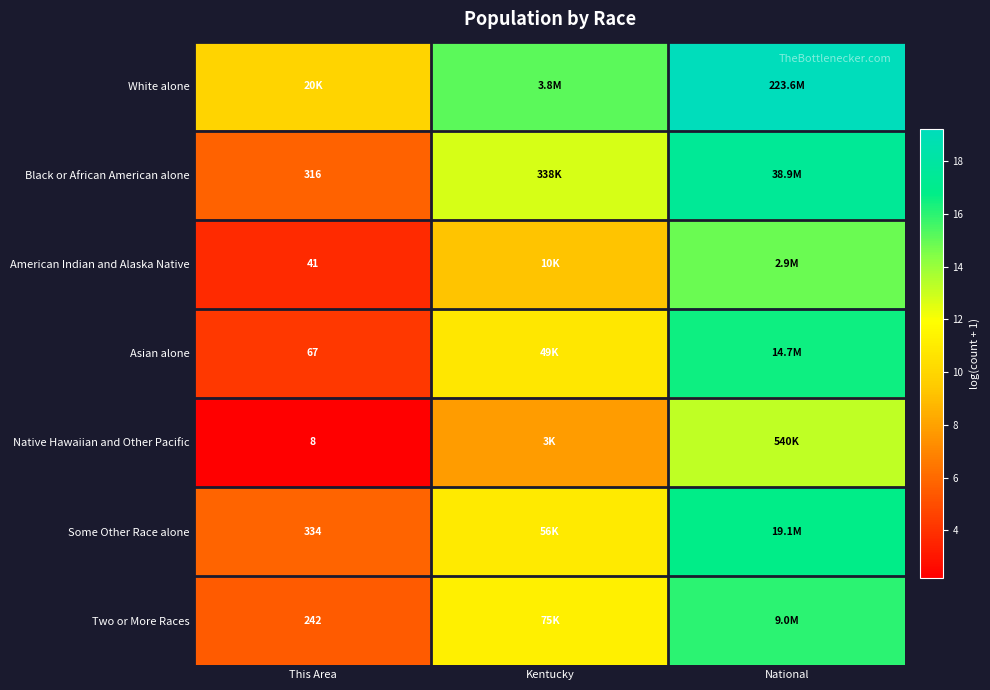

Rank the categories by Asian alone value from highest to lowest.

National, Kentucky, This Area